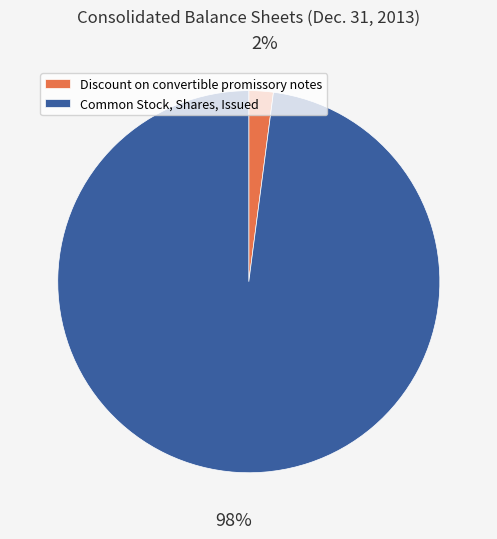

Do Discount on convertible promissory notes and Common Stock, Shares, Issued together represent more than half of the pie?

Yes